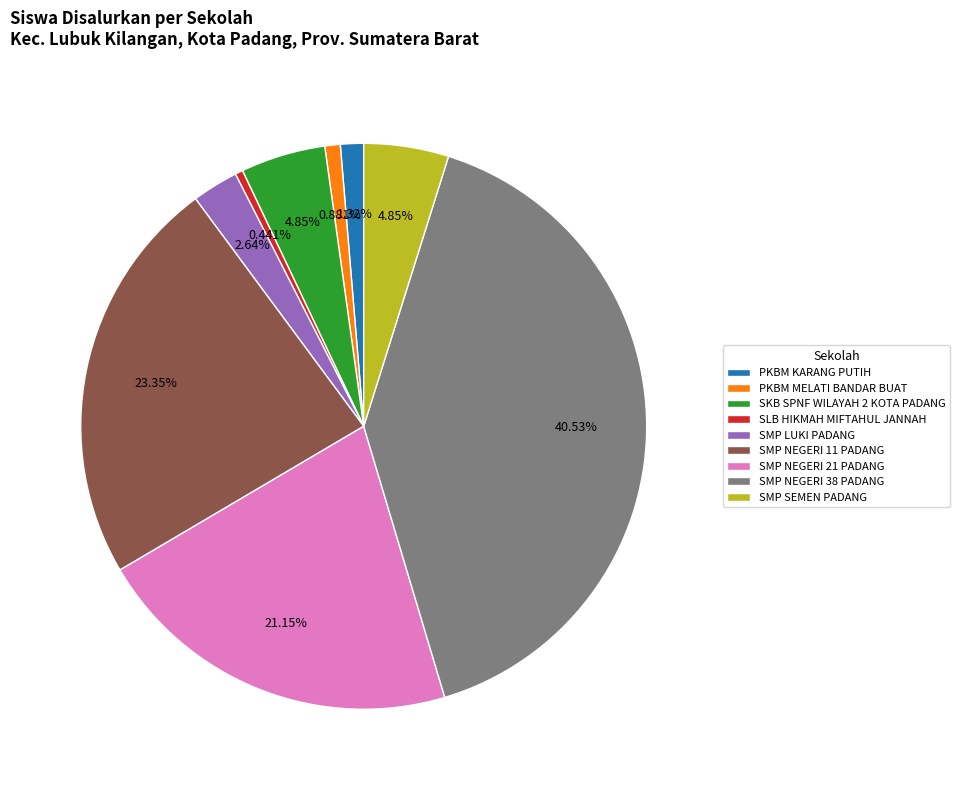

True or false: SKB SPNF WILAYAH 2 KOTA PADANG accounts for 5% of the total.

True